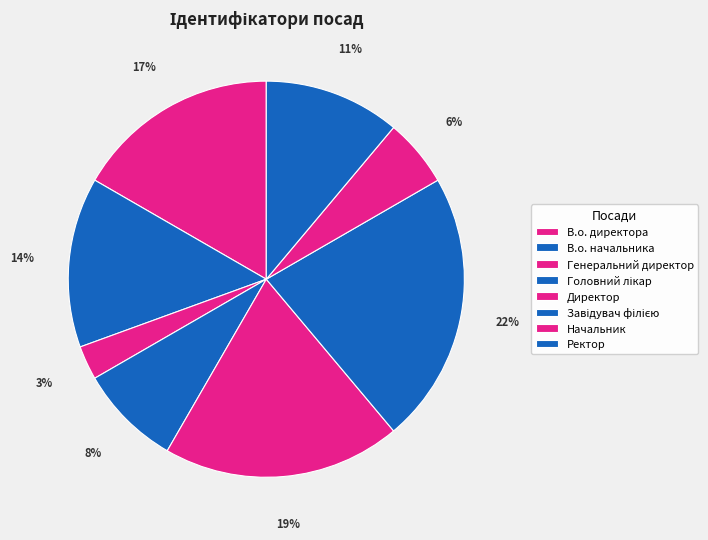

To the nearest percent, what is the combined percentage of В.о. директора and В.о. начальника?

31%